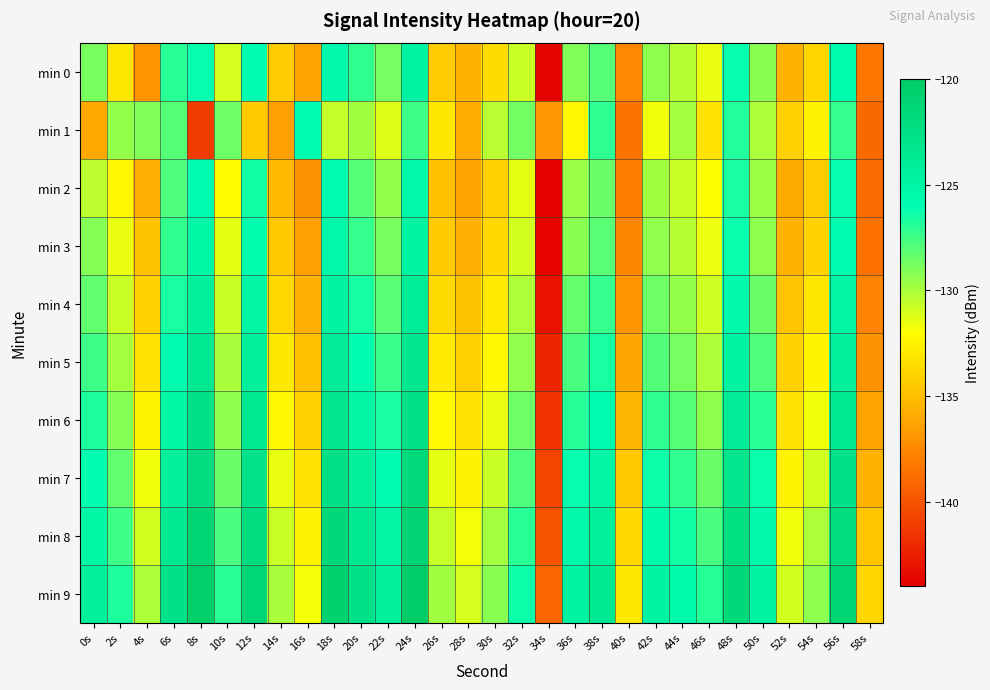

List the series in order of their peak value, lowest first.

min 1, min 2, min 3, min 0, min 4, min 5, min 6, min 7, min 8, min 9